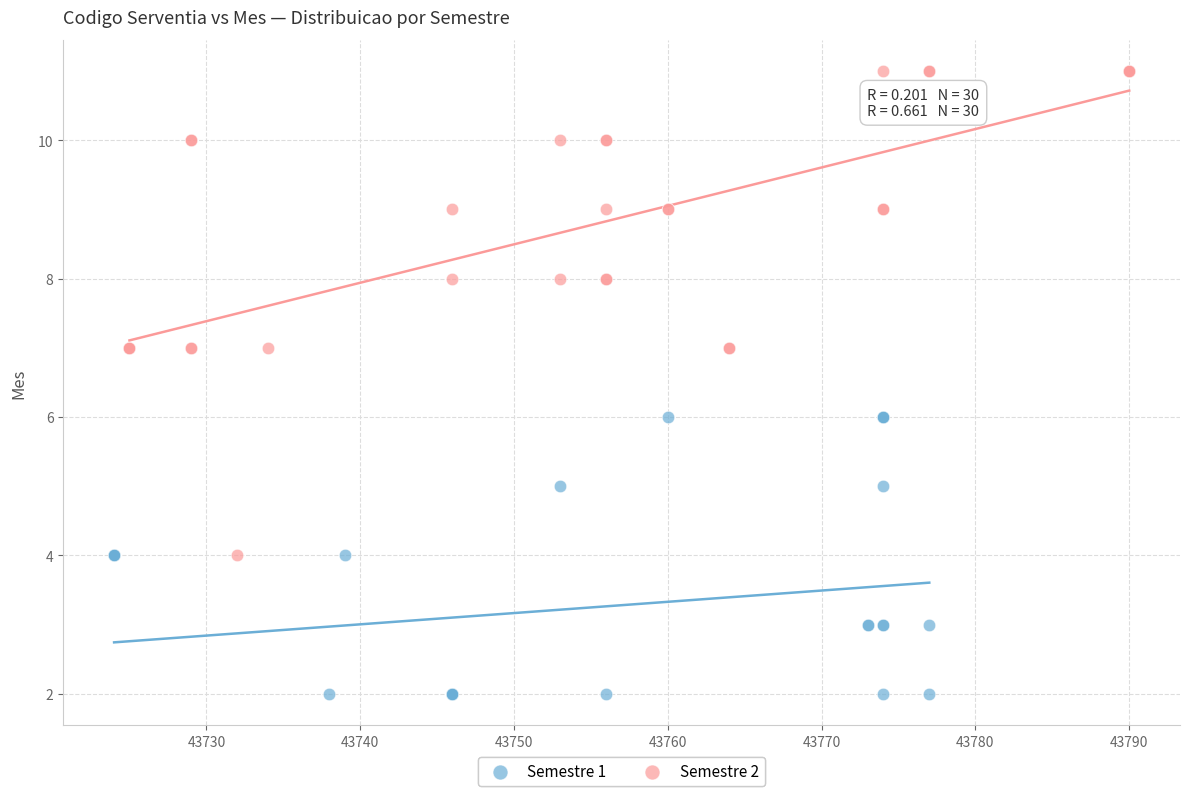

Which series reaches the minimum Y coordinate?

Semestre 1